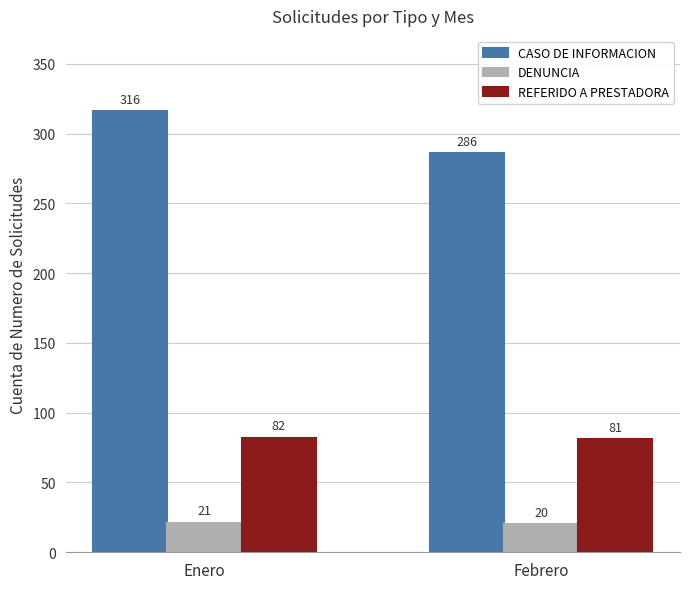

What is the difference between the maximum and minimum values in the CASO DE INFORMACION series?

30